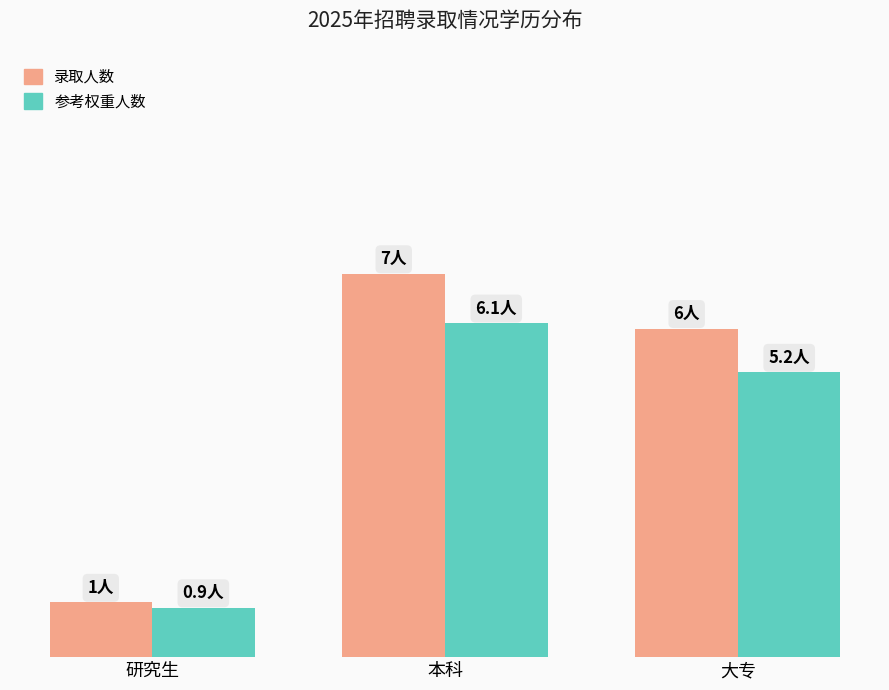

Are the bars grouped side by side (vs. stacked)?

Yes